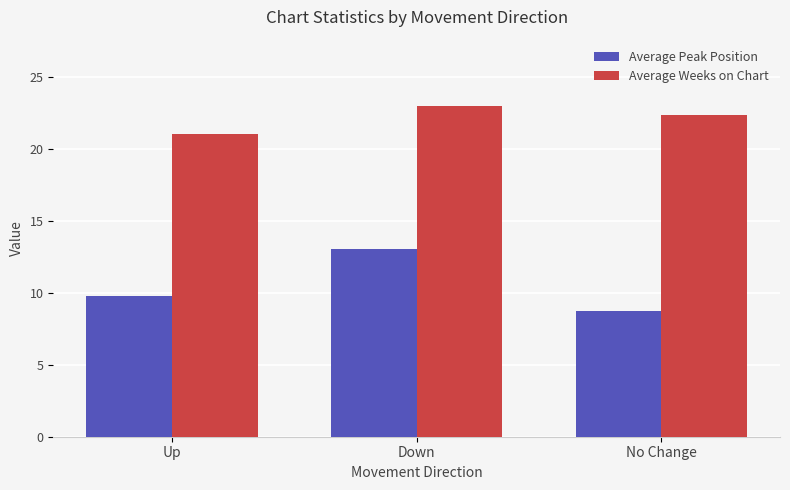

What is the value of the Average Peak Position bar at the 1st from the left?

9.8